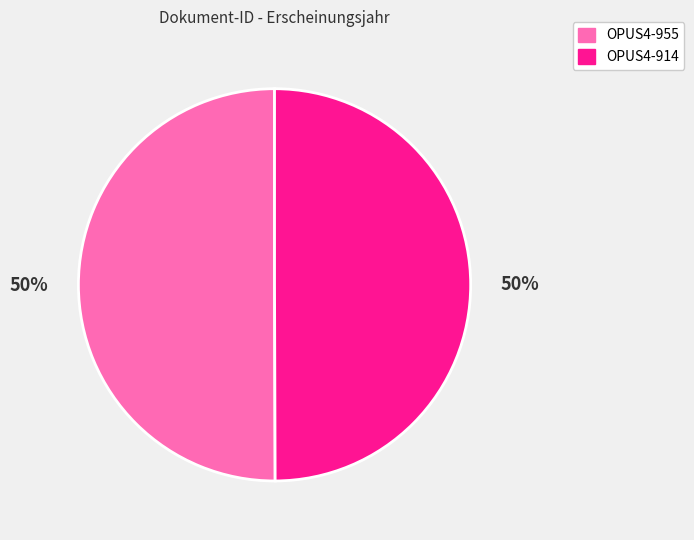

To the nearest percent, what is the combined percentage of OPUS4-955 and OPUS4-914?

100%